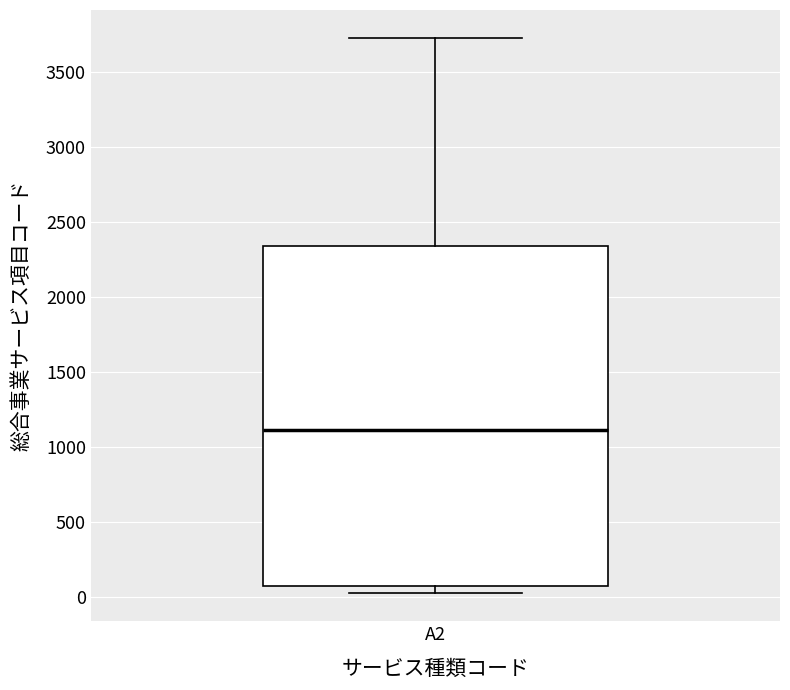

Read this box plot against the y-axis: the position of the median line, the range covered by the box, and the ends of both whiskers. The values are not printed on the chart, so give them approximately, as read against the axis.

median 1100, box 100 to 2350, whiskers 0 to 3750